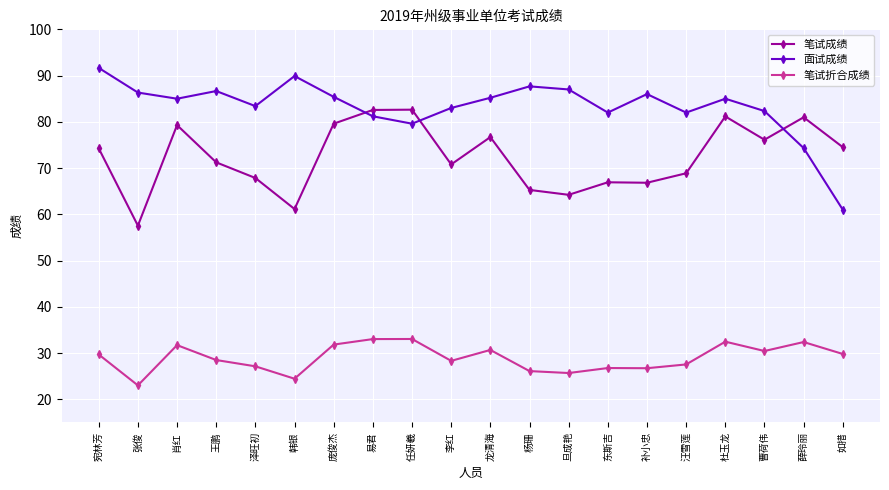

Is the value of 面试成绩 at 杨珊 greater than the value of 笔试成绩 at 肖红?

Yes